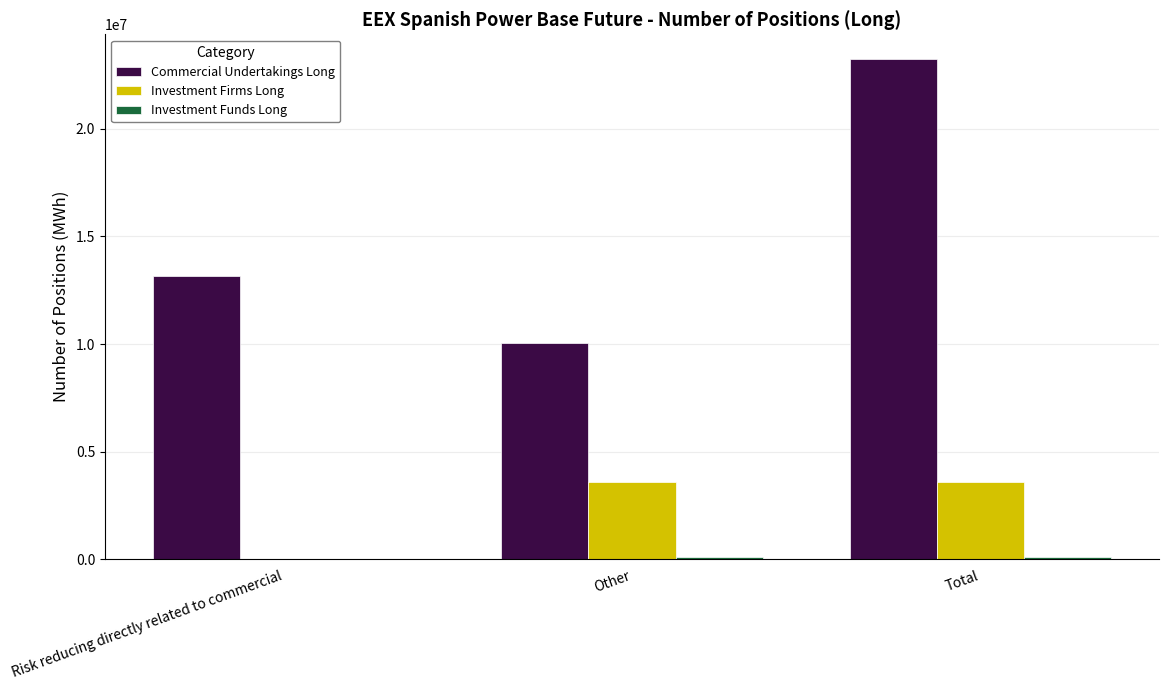

True or false: Investment Firms Long has a value of 1548558 at Total.

False